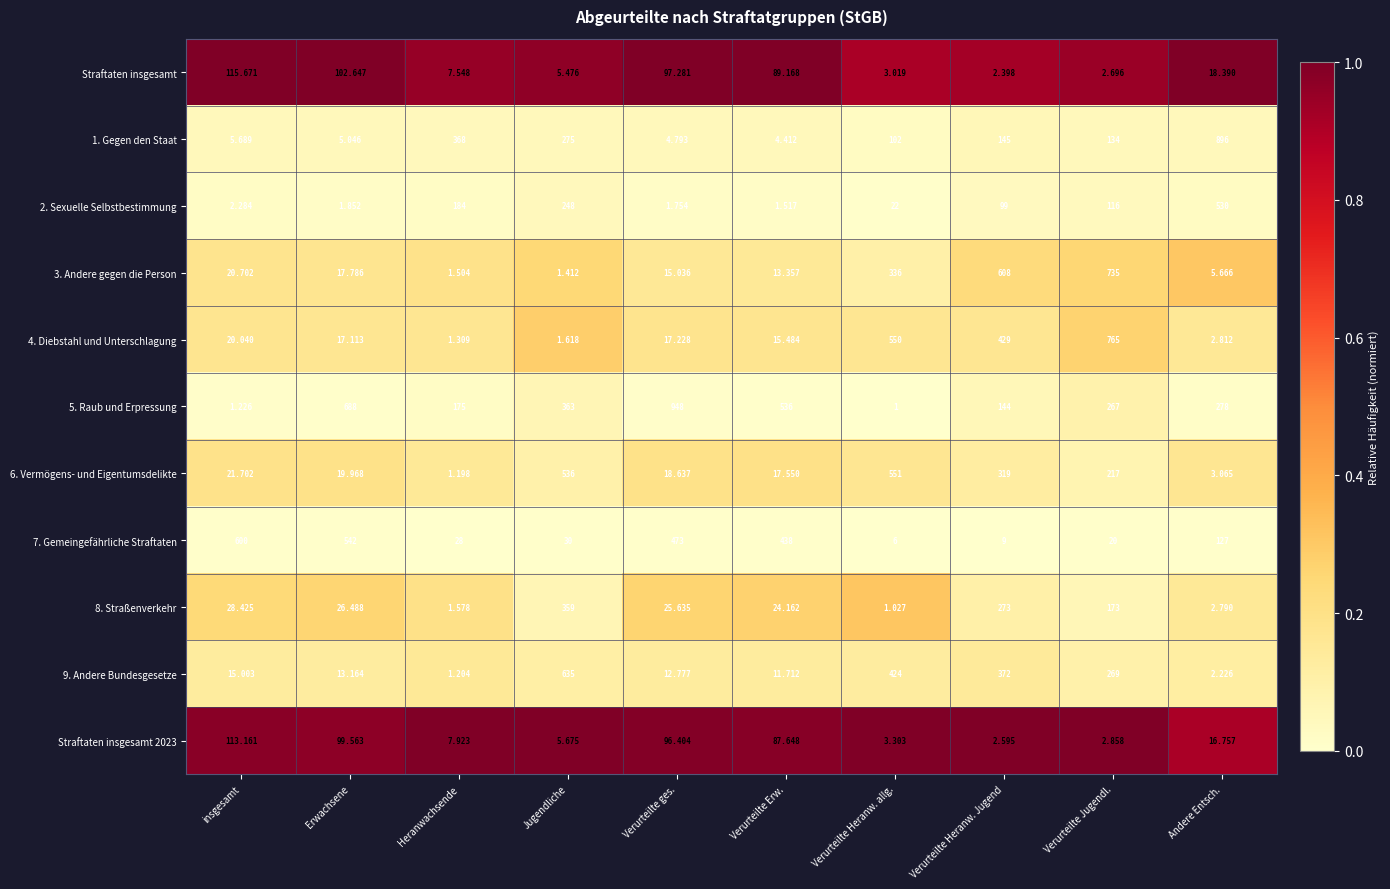

At Erwachsene, list the series in order from largest to smallest.

5. Raub und Erpressung, 7. Gemeingefährliche Straftaten, Straftaten insgesamt, Straftaten insgesamt 2023, 8. Straßenverkehr, 6. Vermögens- und Eigentumsdelikte, 3. Andere gegen die Person, 4. Diebstahl und Unterschlagung, 9. Andere Bundesgesetze, 1. Gegen den Staat, 2. Sexuelle Selbstbestimmung